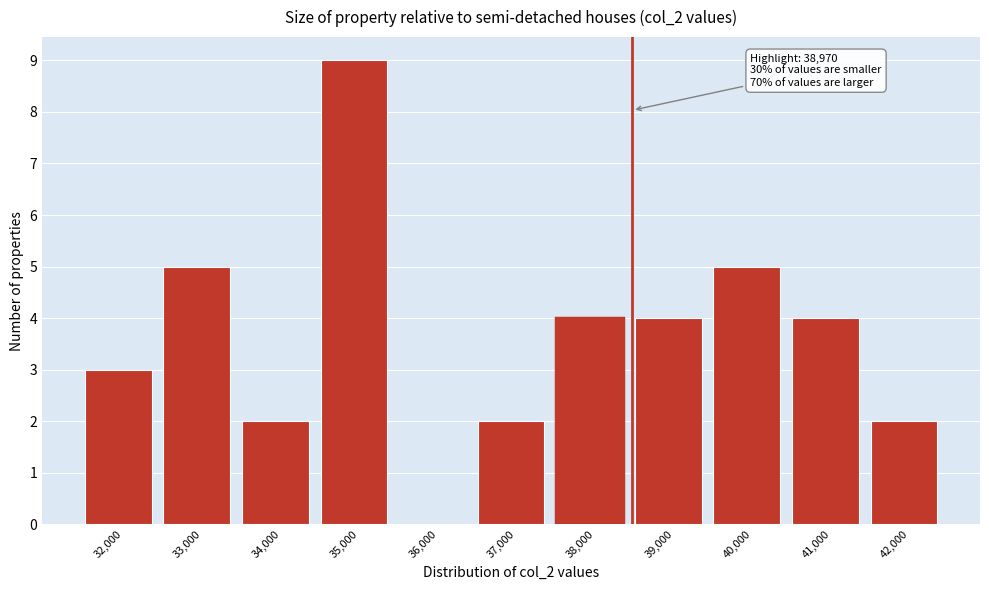

Reading left to right, list all the values displayed in this chart.

32,000=3	33,000=5	34,000=2	35,000=9	36,000=0	37,000=2	38,000=4	39,000=4	40,000=5	41,000=4	42,000=2